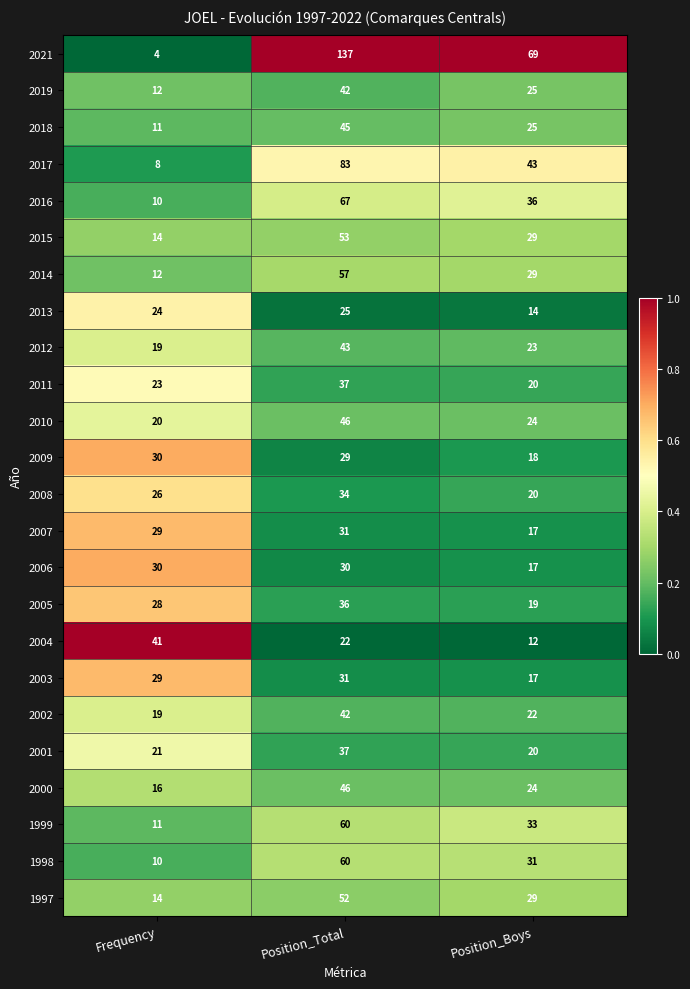

Is the value of 2002 at Position_Total greater than the value of 2008 at Position_Boys?

Yes